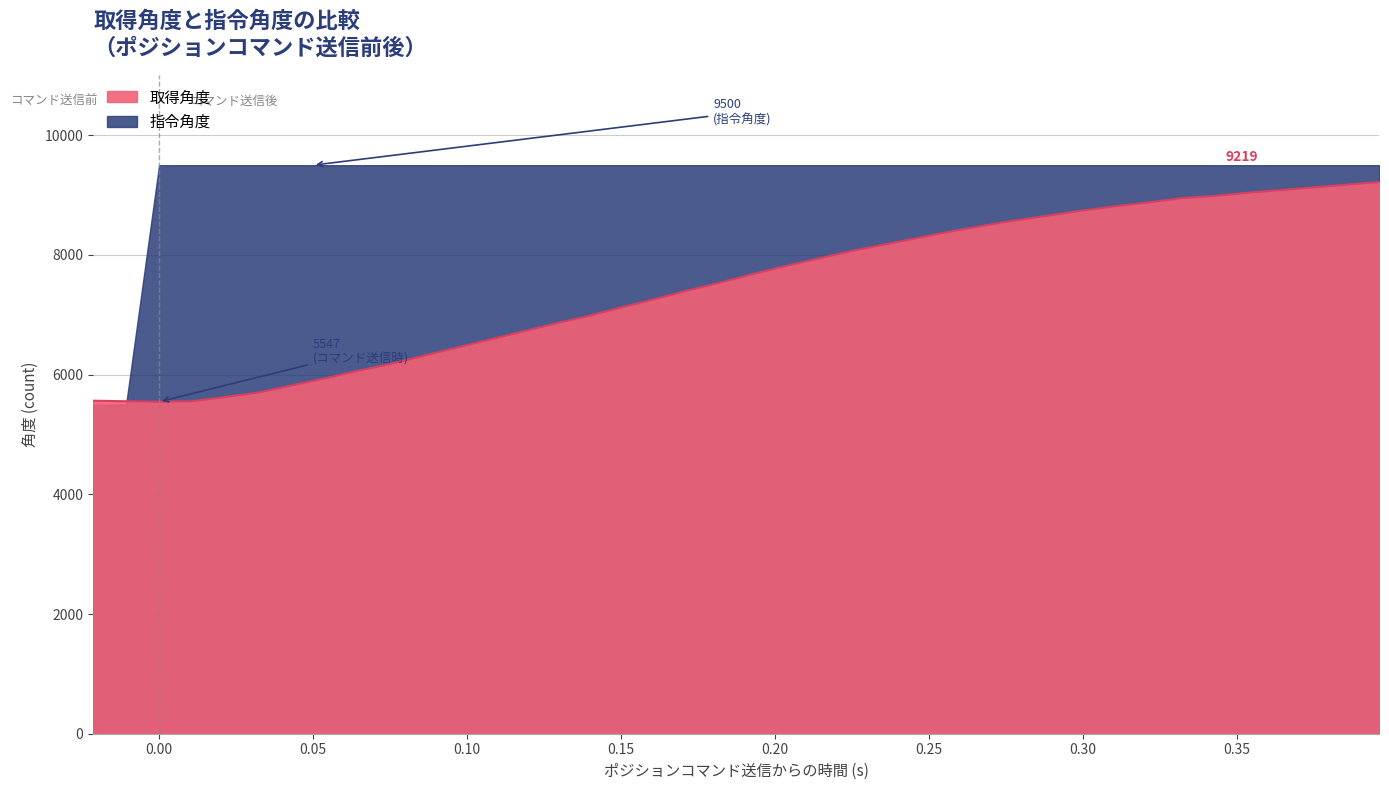

True or false: there are more than 1 points higher than both neighbors.

False